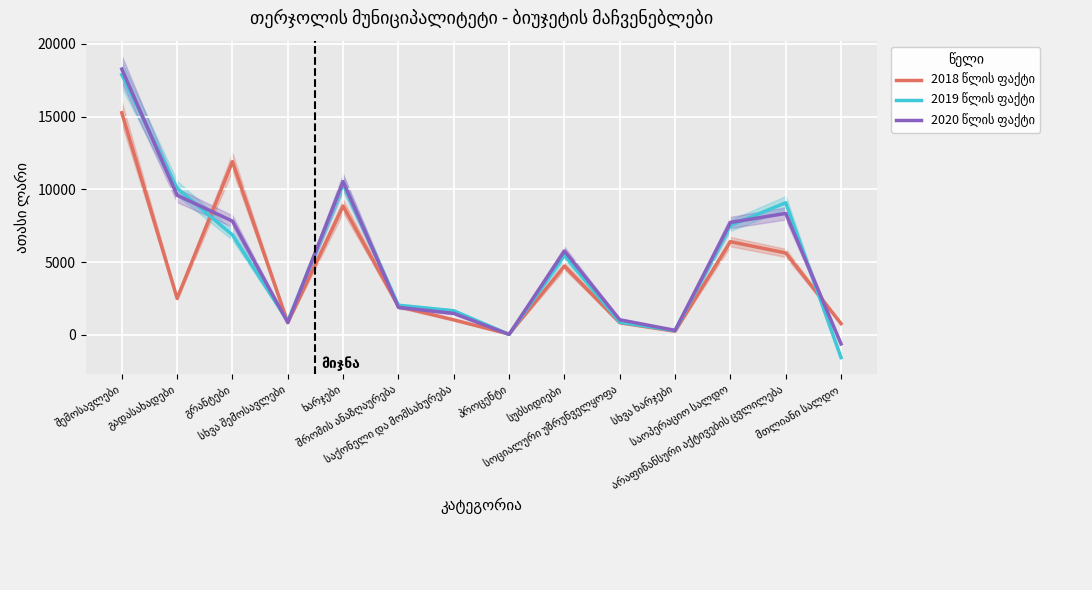

At which category is the sum across all series the highest?

შემოსავლები